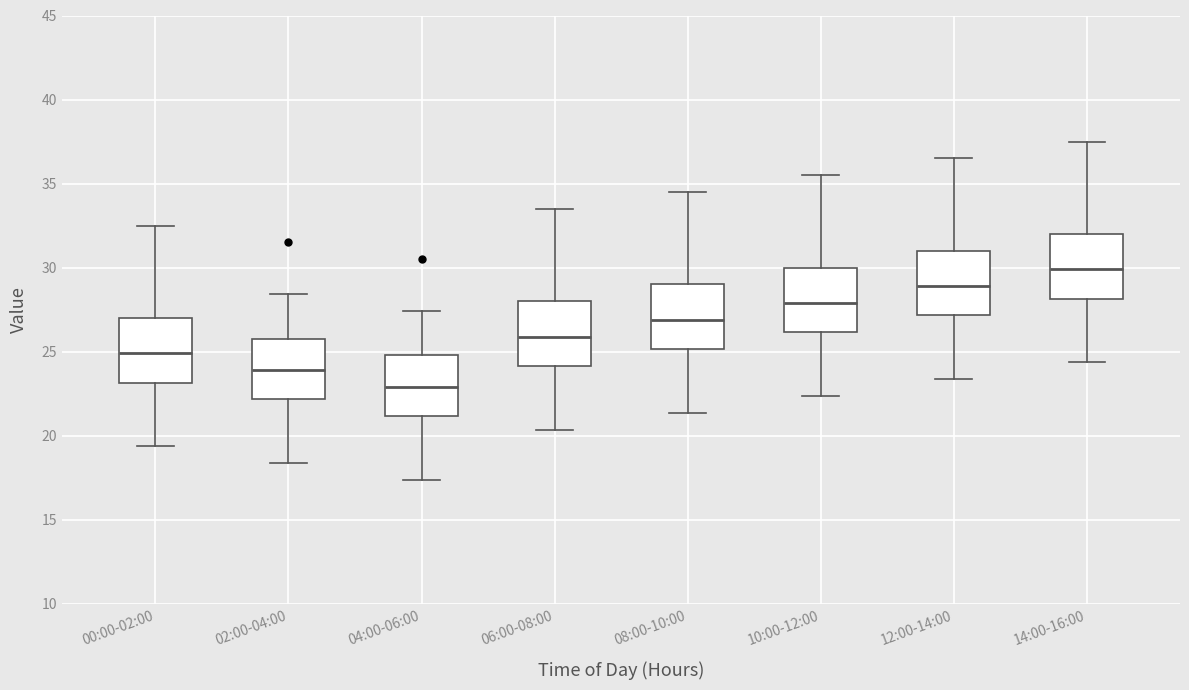

Reading left to right, read every box against the y-axis: the position of its median line, the range the box covers, and the ends of its whiskers. The values are not printed on the chart, so give them approximately, as read against the axis.

00:00-02:00: median 25.0, box 23.0 to 27.0, whiskers 19.5 to 32.5
02:00-04:00: median 24.0, box 22.0 to 26.0, whiskers 18.5 to 28.5
04:00-06:00: median 23.0, box 21.0 to 25.0, whiskers 17.5 to 27.5
06:00-08:00: median 26.0, box 24.0 to 28.0, whiskers 20.5 to 33.5
08:00-10:00: median 27.0, box 25.0 to 29.0, whiskers 21.5 to 34.5
10:00-12:00: median 28.0, box 26.0 to 30.0, whiskers 22.5 to 35.5
12:00-14:00: median 29.0, box 27.0 to 31.0, whiskers 23.5 to 36.5
14:00-16:00: median 30.0, box 28.0 to 32.0, whiskers 24.5 to 37.5